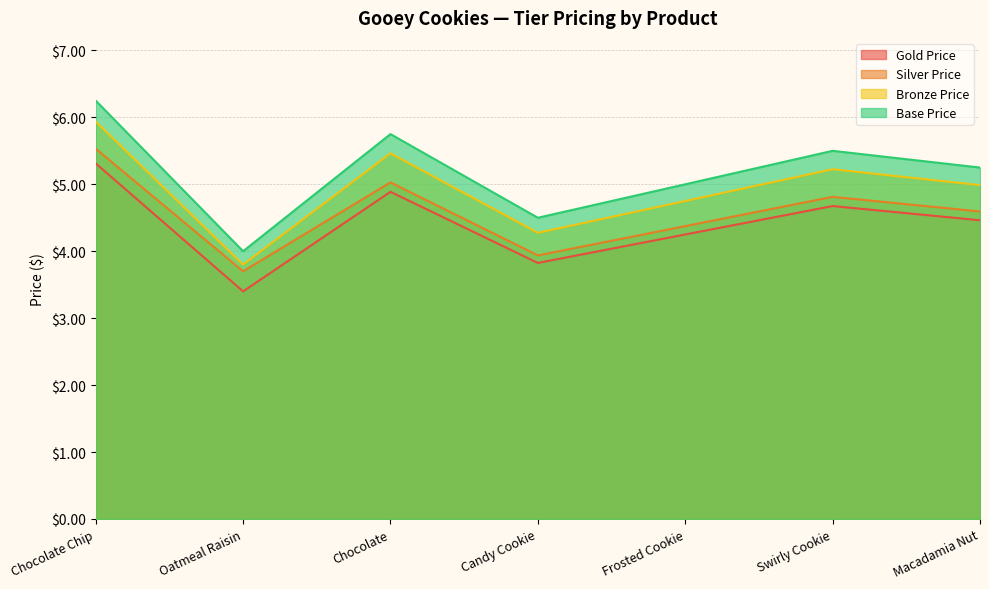

Between Chocolate and Swirly Cookie, which series saw the biggest shift?

Base Price